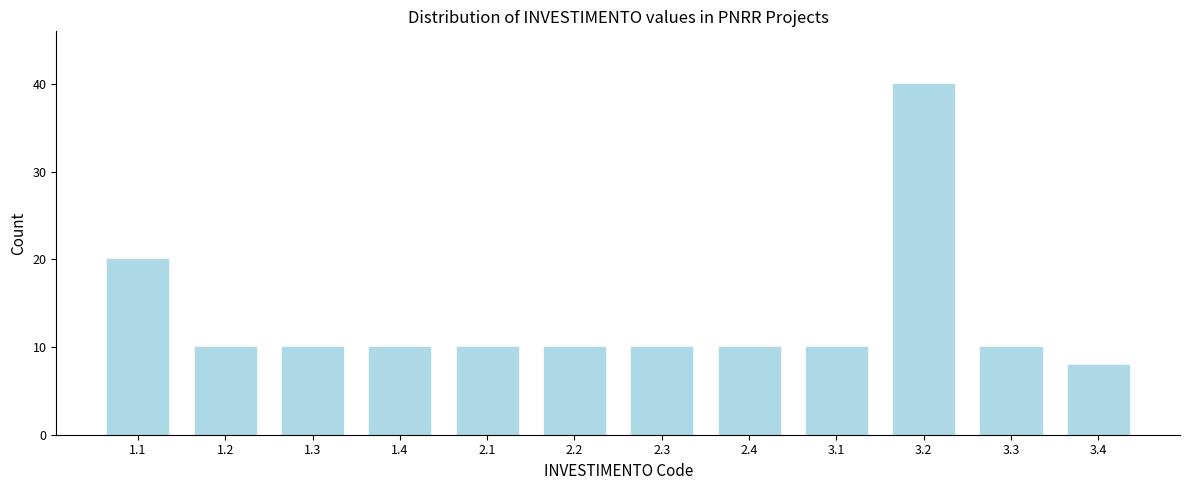

Reading right to left, what are all the values shown in this chart?

3.4=8	3.3=10	3.2=40	3.1=10	2.4=10	2.3=10	2.2=10	2.1=10	1.4=10	1.3=10	1.2=10	1.1=20